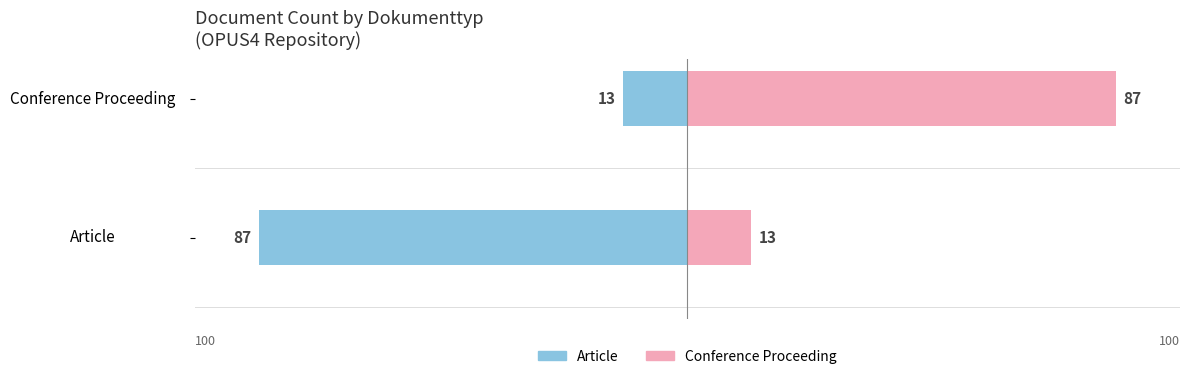

What is the average value of the Conference Proceeding series?

50